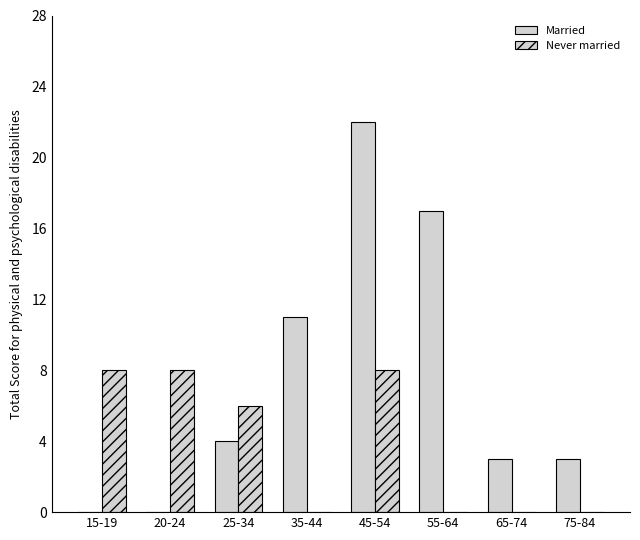

At which label is Never married closest to 4?

25-34